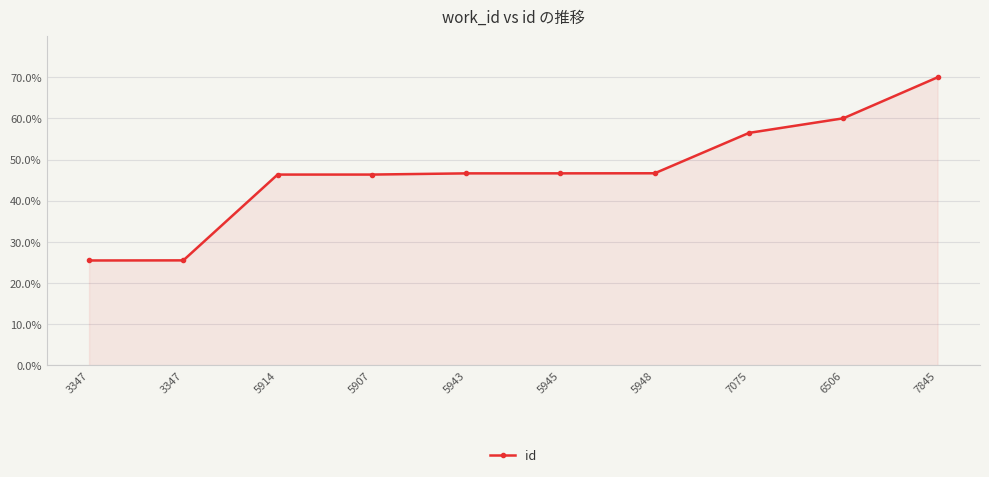

Does the chart display data point markers on the line(s)?

Yes